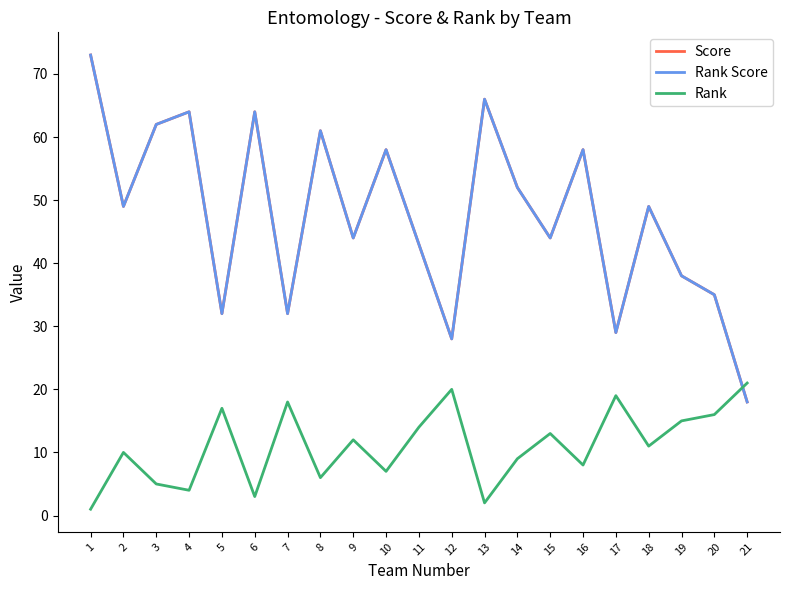

What is the difference between the maximum and minimum values in the Rank Score series?

55.0